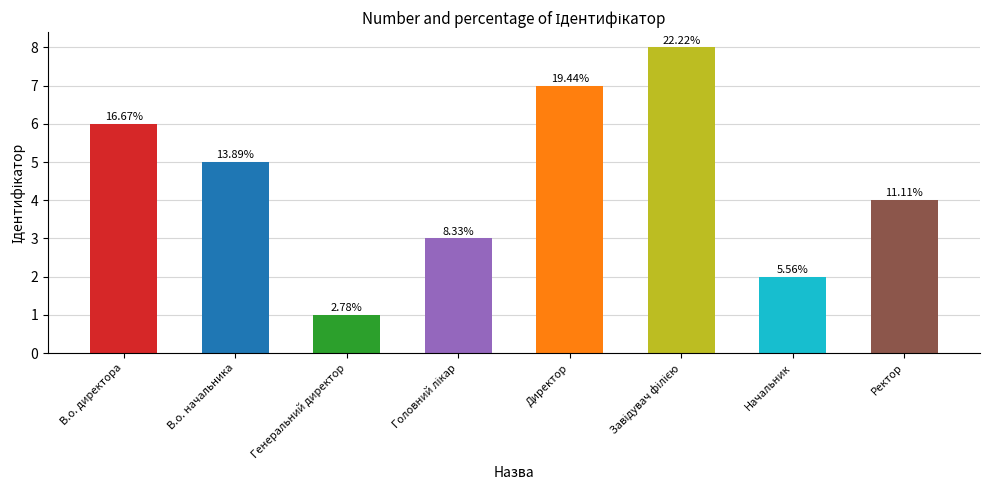

Where is the data nearest to the value 4?

Ректор